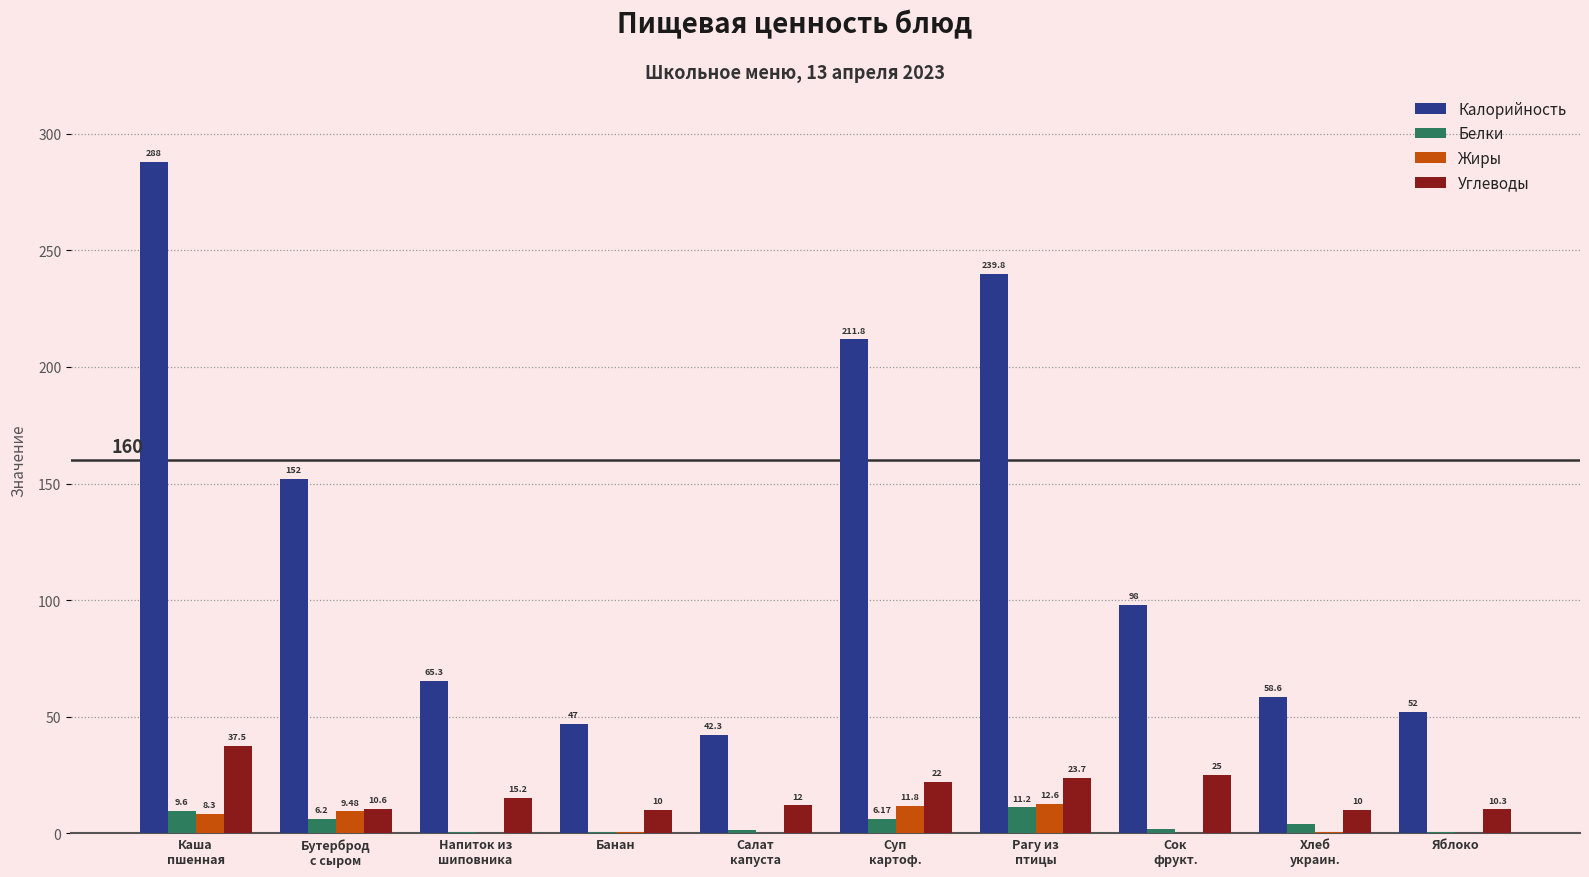

Between Рагу из
птицы and Яблоко, which series saw the biggest shift?

Калорийность